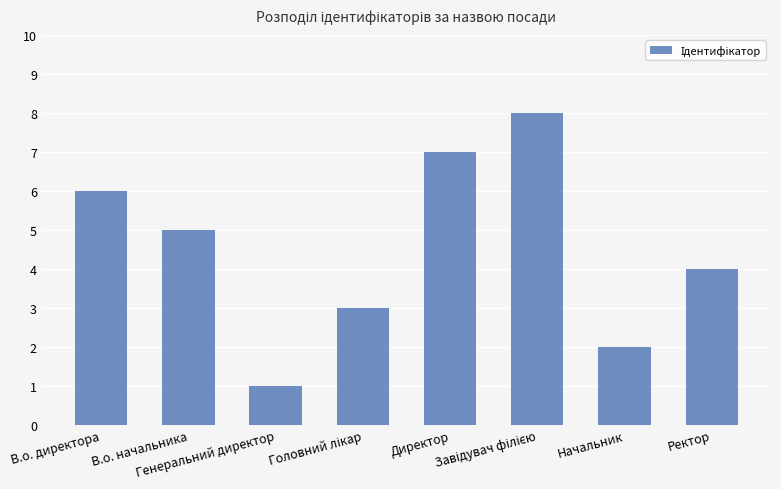

What is the maximum value shown in the chart?

8